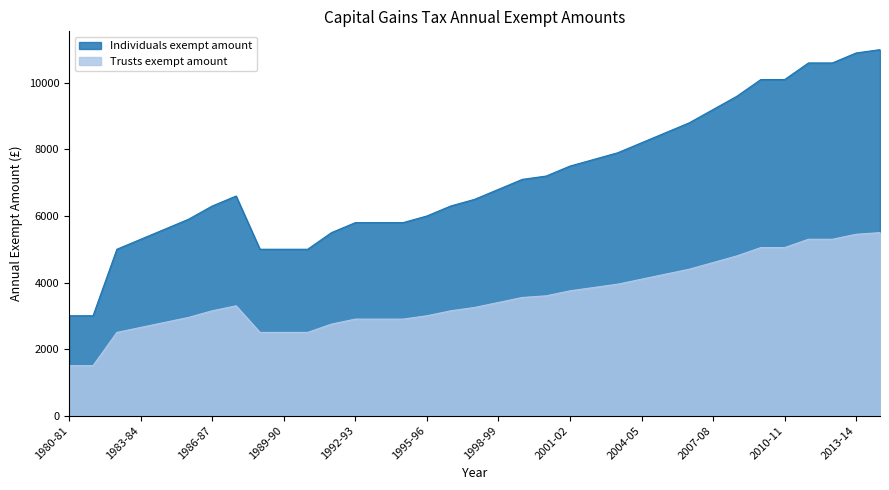

How many lines are shown in the chart?

2